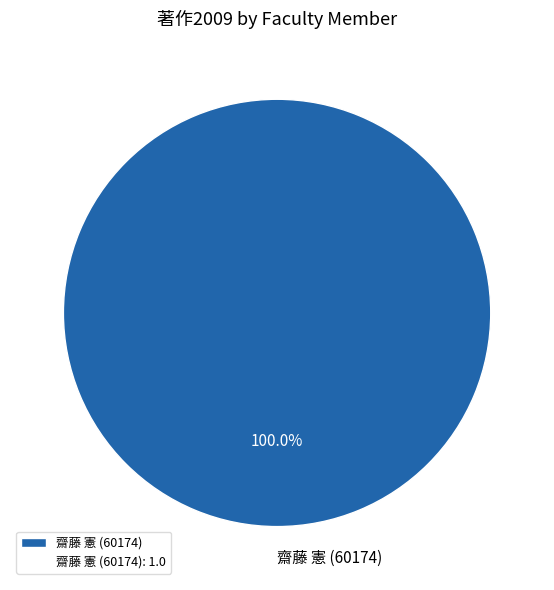

Which category accounts for the majority?

齋藤 憲 (60174)